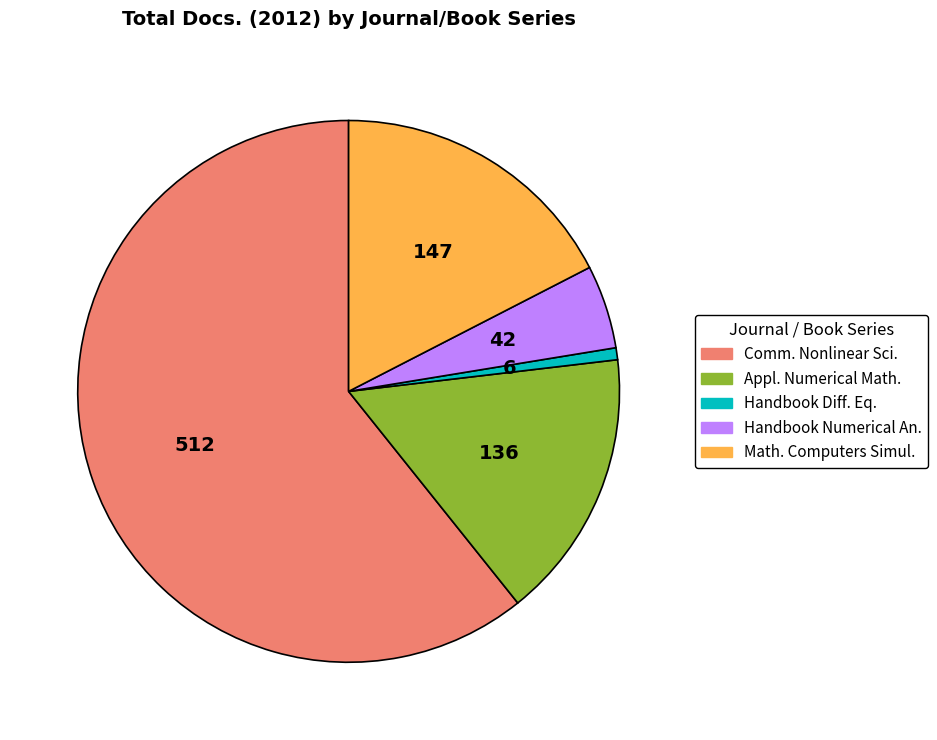

Rank the categories by value from highest to lowest.

Communications in Nonlinear Science, Mathematics and Computers in Simulation, Applied Numerical Mathematics, Handbook of Numerical Analysis, Handbook of Differential Equations